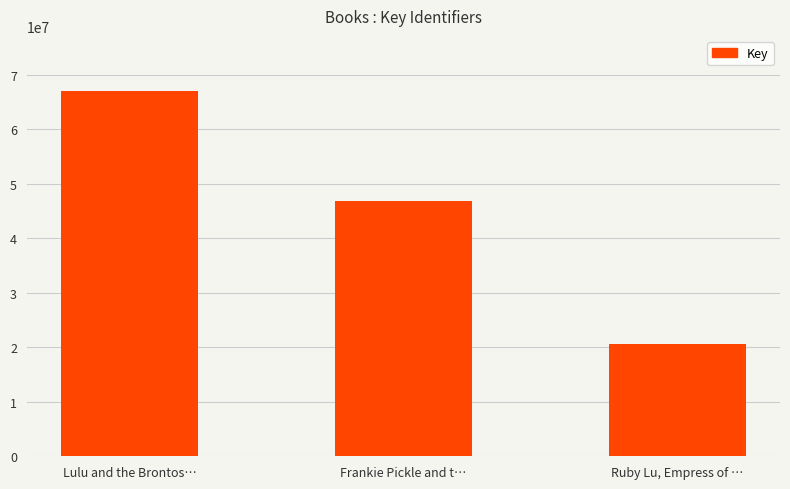

What is the change in value from Lulu and the Brontos… to Frankie Pickle and t…?

-20245592